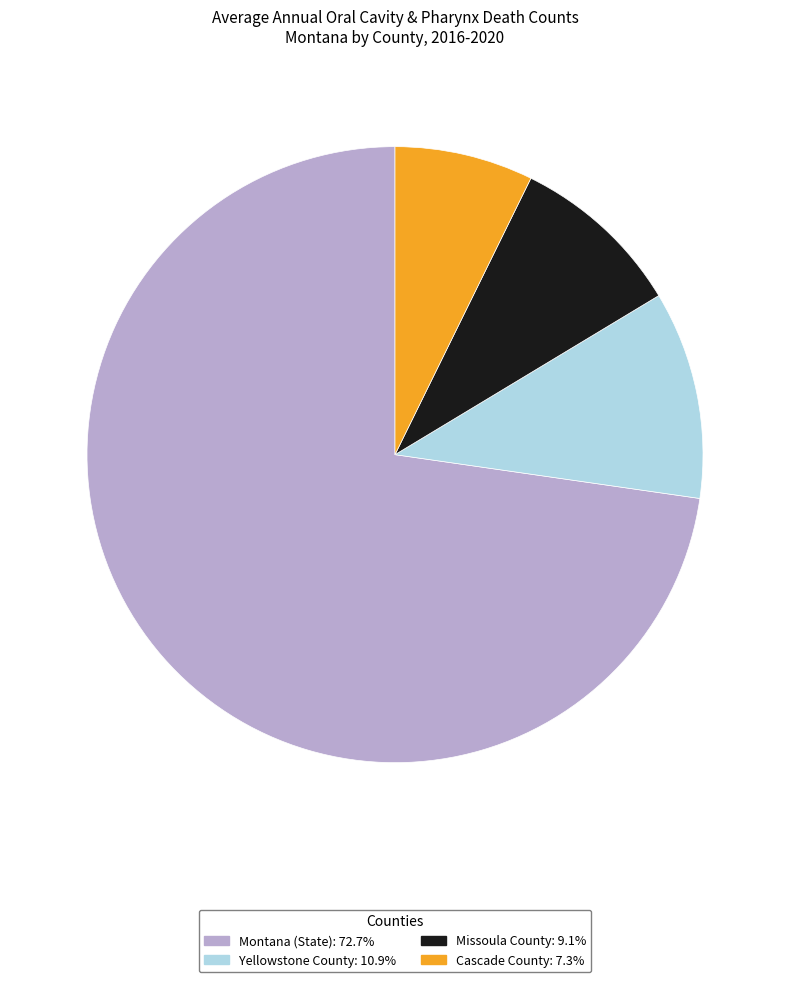

What is the largest slice in the pie chart?

Montana (State)